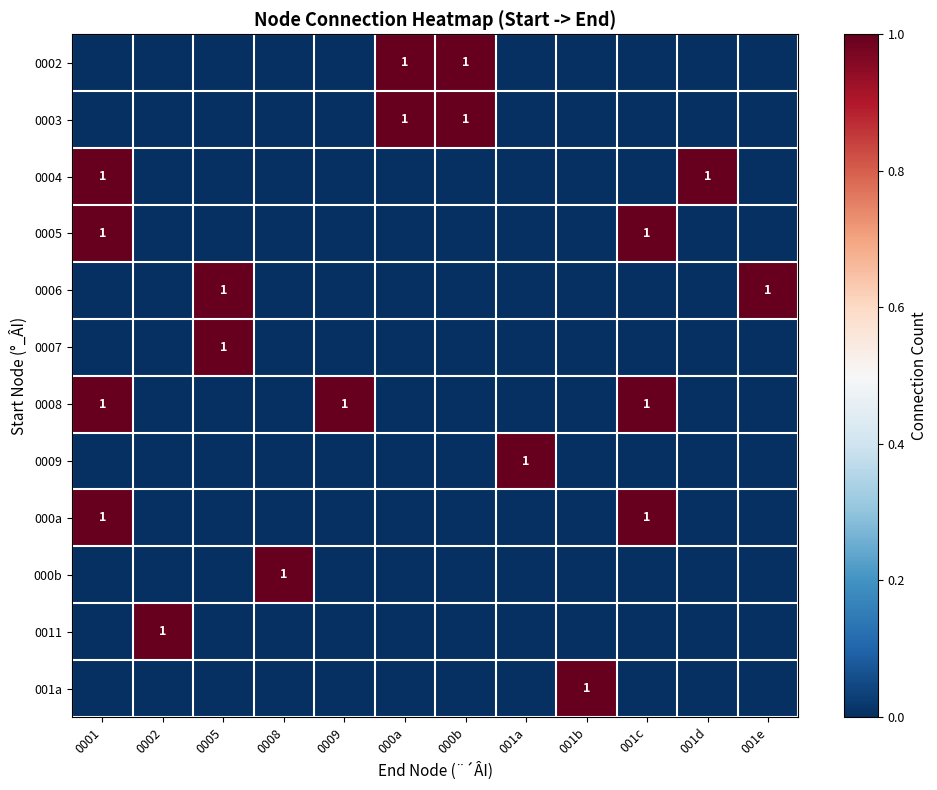

At which label does 0011 reach its peak?

0002